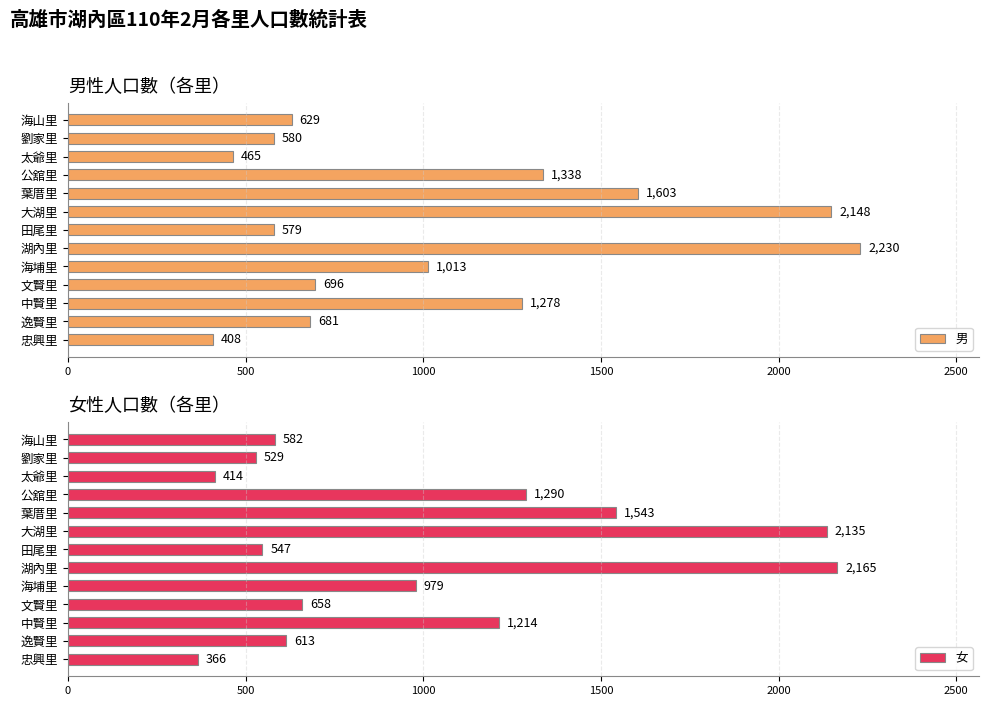

At which label does 女 reach its minimum?

忠興里